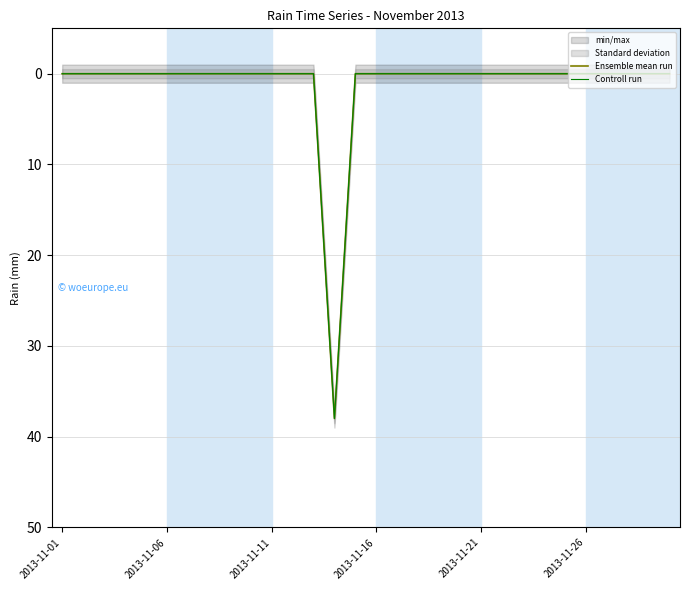

What is the label of the 2nd point from the right?

28